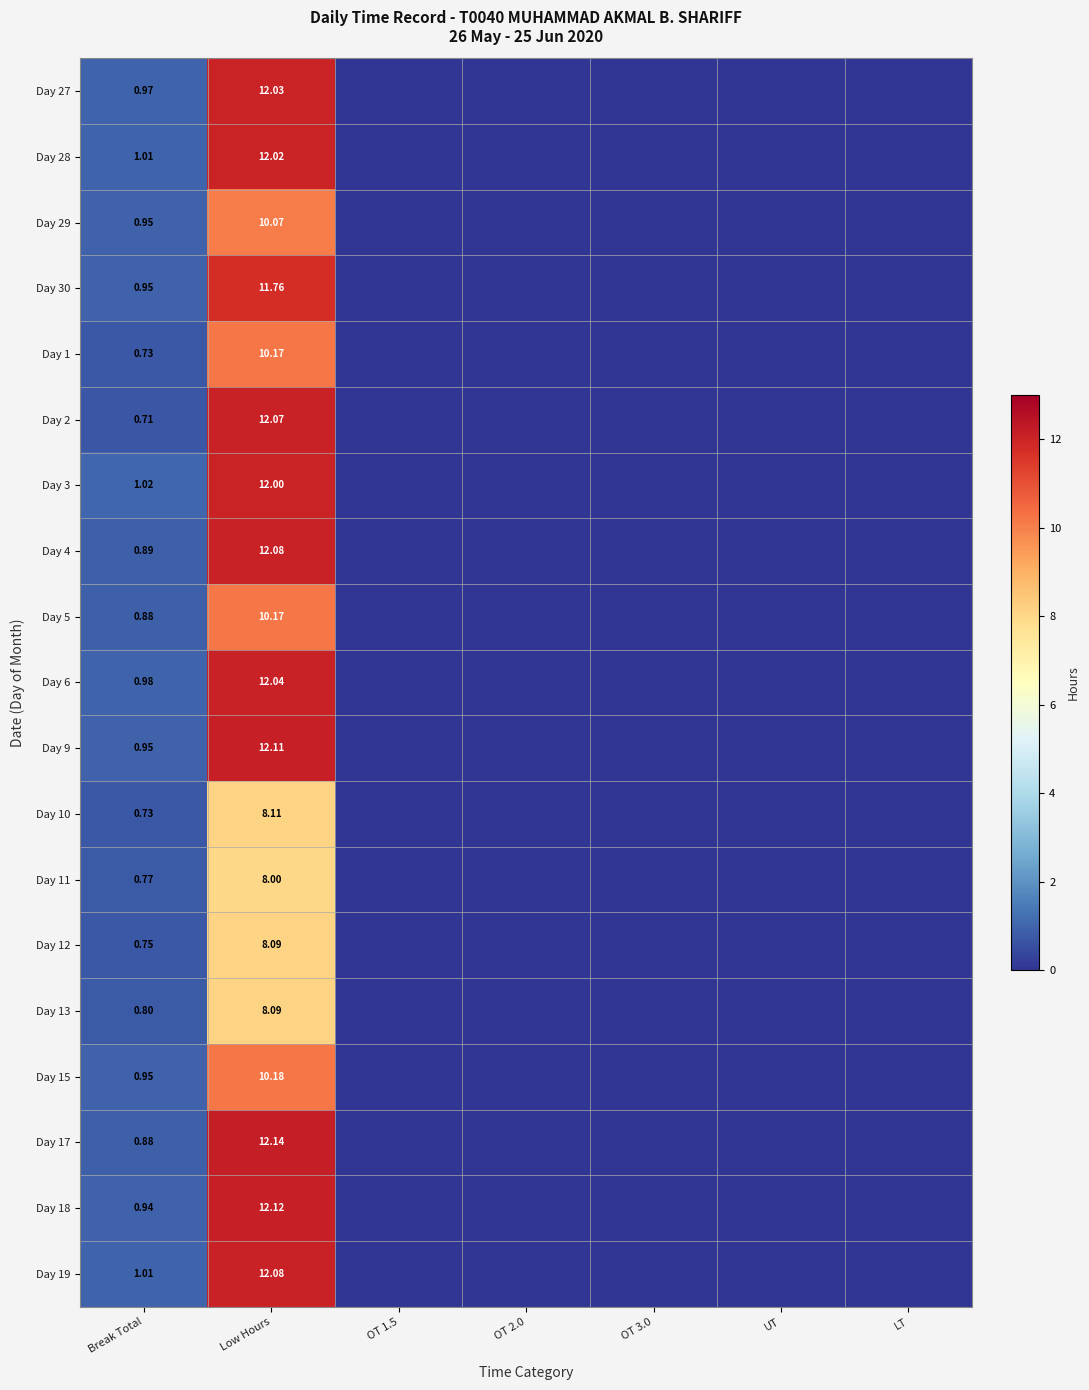

Is it true that Day 5 equals 5.6 at OT 2.0?

False